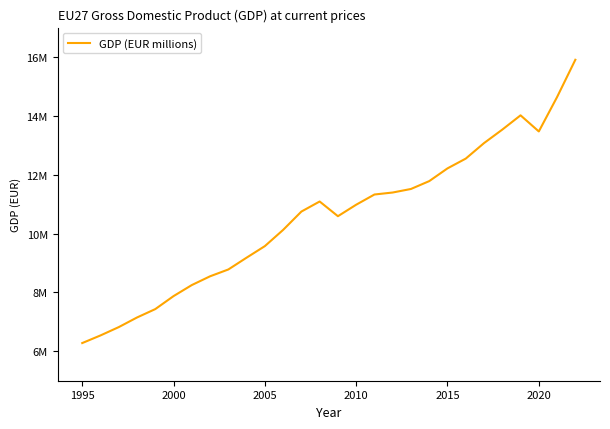

Which category has the lowest value across all series?

1995